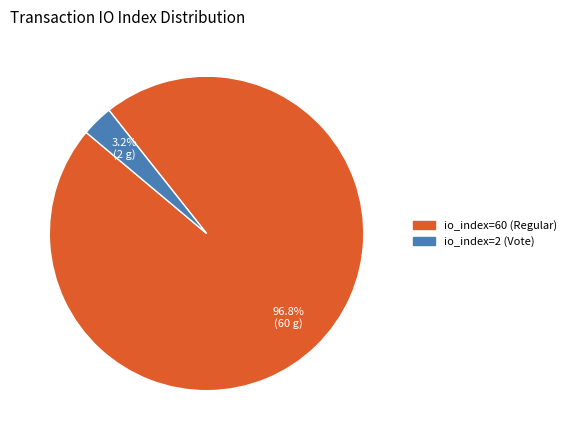

Rank the categories by value from lowest to highest.

io_index=2 (Vote), io_index=60 (Regular)